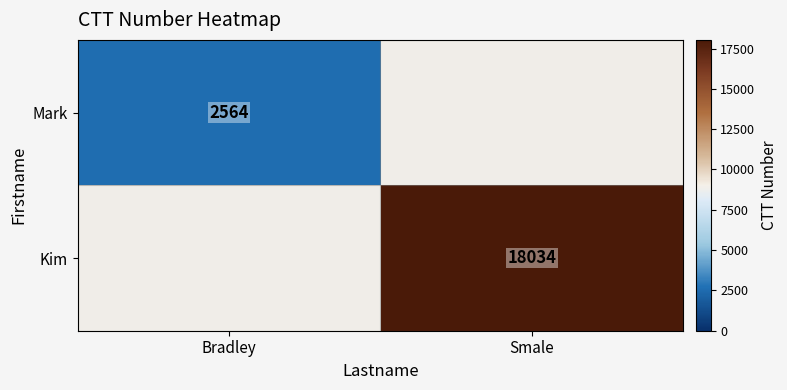

The Kim series shows 11118 at Smale. True or false?

False